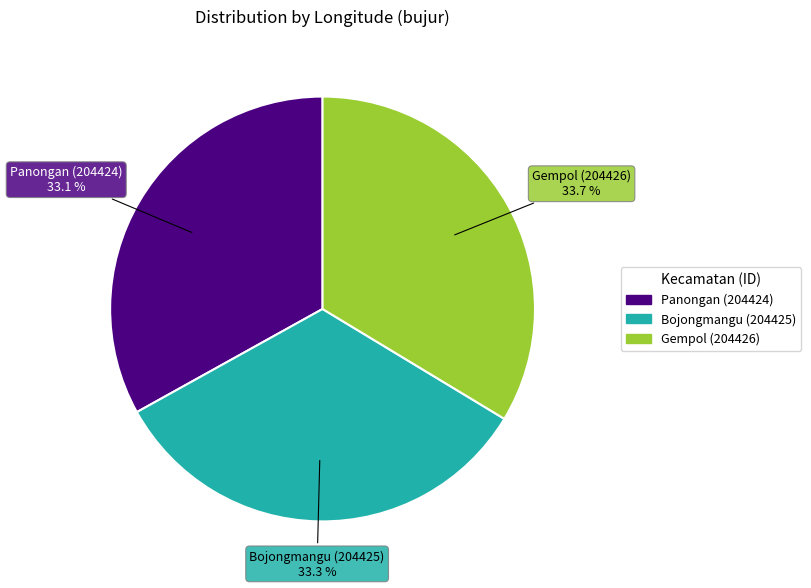

How many slices are in this pie chart?

3